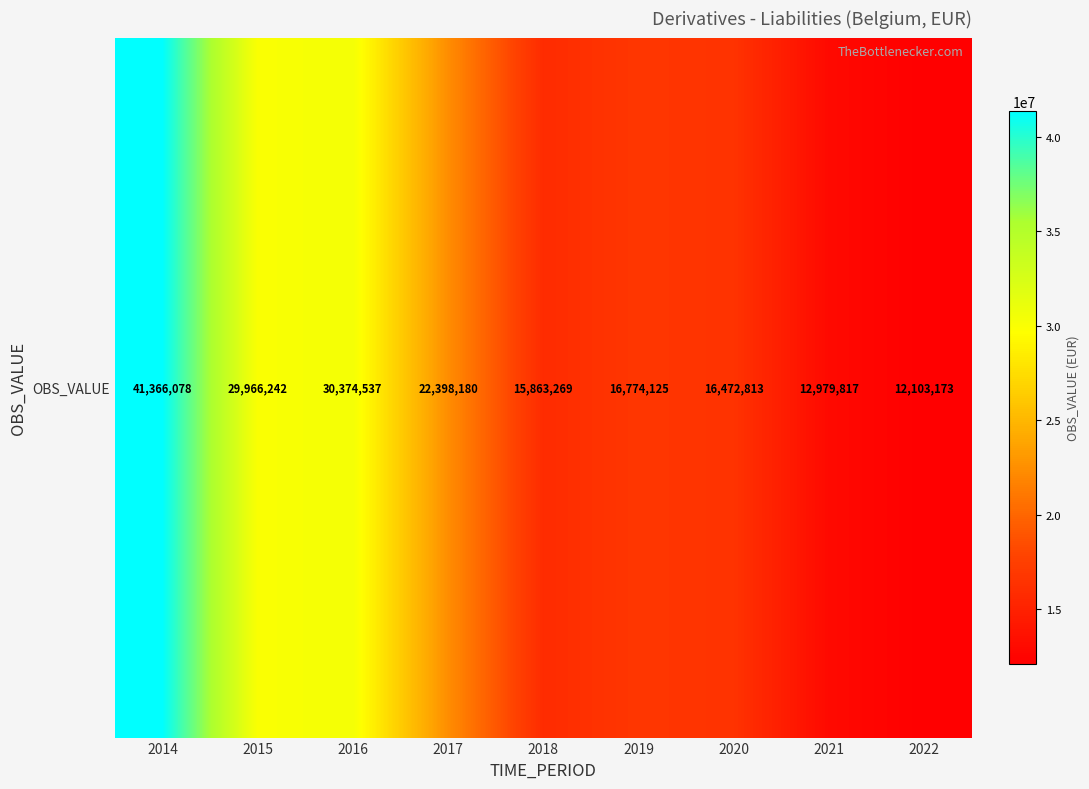

The chart shows a value of 14510773 at 2016. True or false?

False